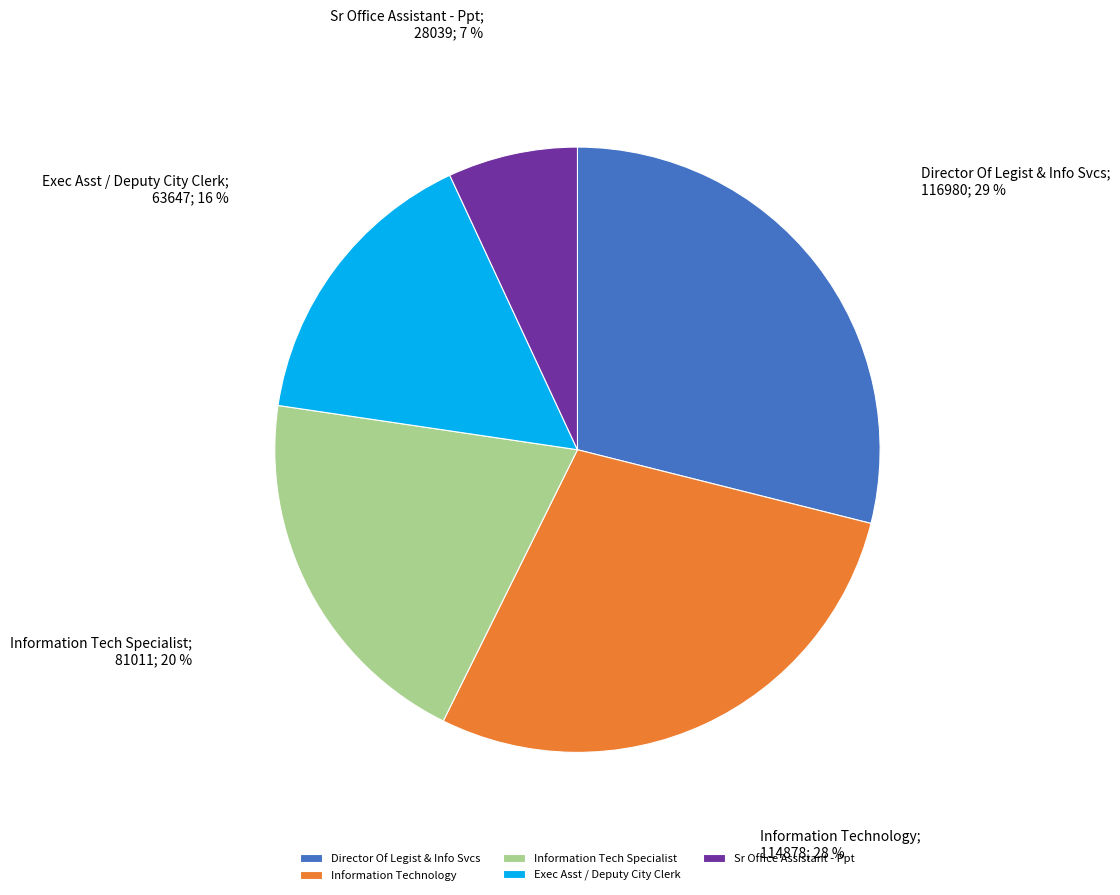

Do Information Tech Specialist and Director Of Legist & Info Svcs together represent more than half of the pie?

No